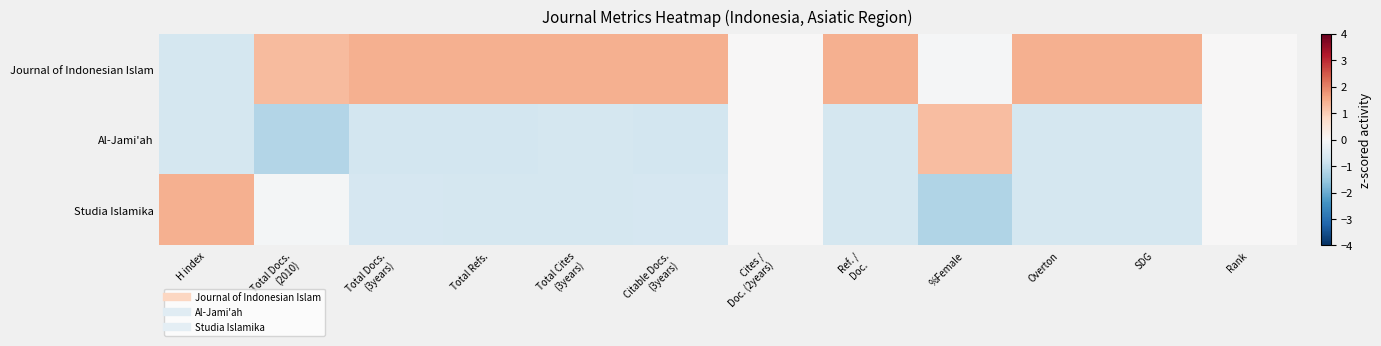

Reading left to right, extract all data points from this chart.

Journal of Indonesian Islam: H index=-0.7	Total Docs.
(2010)=1.3	Total Docs.
(3years)=1.4	Total Refs.=1.4	Total Cites
(3years)=1.4	Citable Docs.
(3years)=1.4	Cites /
Doc. (2years)=0.0	Ref. /
Doc.=1.4	%Female=-0.0	Overton=1.4	SDG=1.4	Rank=0.0
Al-Jami'ah: H index=-0.7	Total Docs.
(2010)=-1.2	Total Docs.
(3years)=-0.7	Total Refs.=-0.7	Total Cites
(3years)=-0.7	Citable Docs.
(3years)=-0.7	Cites /
Doc. (2years)=0.0	Ref. /
Doc.=-0.7	%Female=1.2	Overton=-0.7	SDG=-0.7	Rank=0.0
Studia Islamika: H index=1.4	Total Docs.
(2010)=-0.1	Total Docs.
(3years)=-0.7	Total Refs.=-0.7	Total Cites
(3years)=-0.7	Citable Docs.
(3years)=-0.7	Cites /
Doc. (2years)=0.0	Ref. /
Doc.=-0.7	%Female=-1.2	Overton=-0.7	SDG=-0.7	Rank=0.0